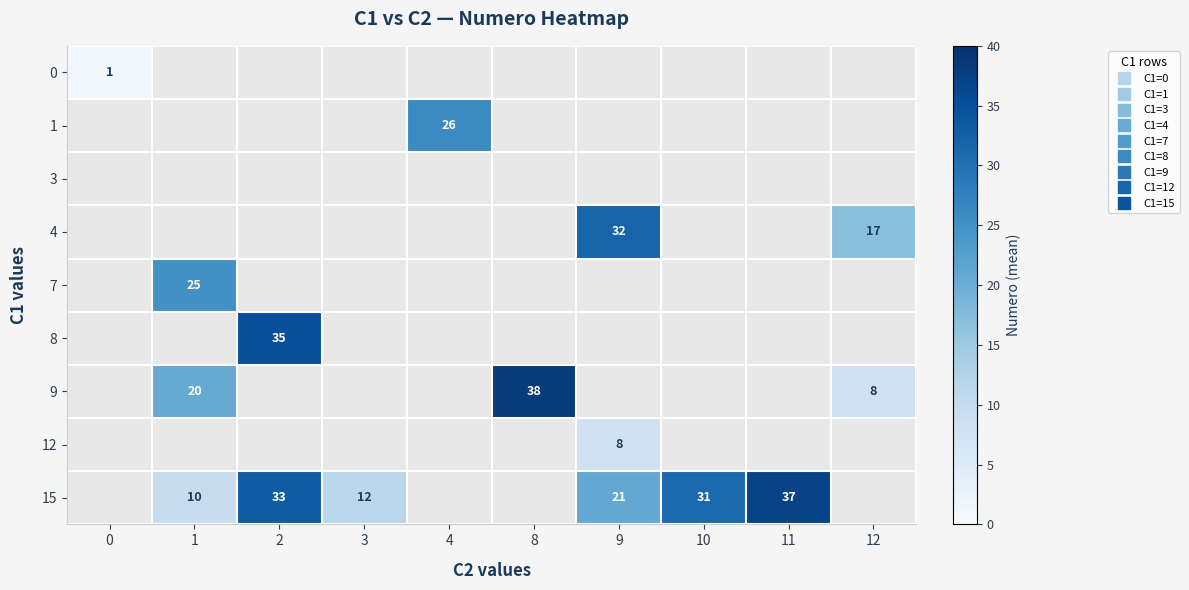

Is it true that 0 equals 1.0 at 0?

True